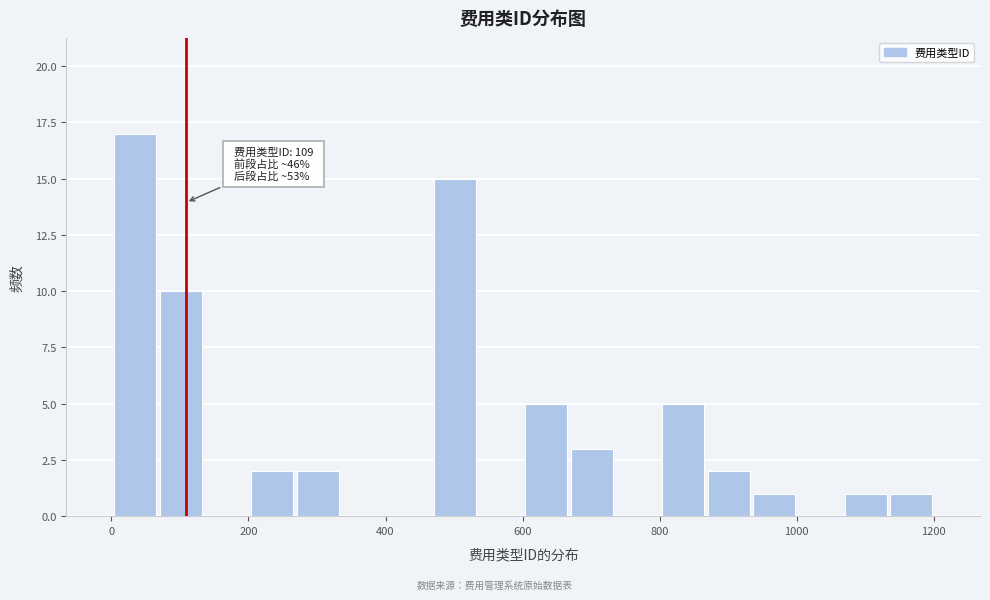

Read against the x-axis, roughly where is the centre of the tallest bar?

40